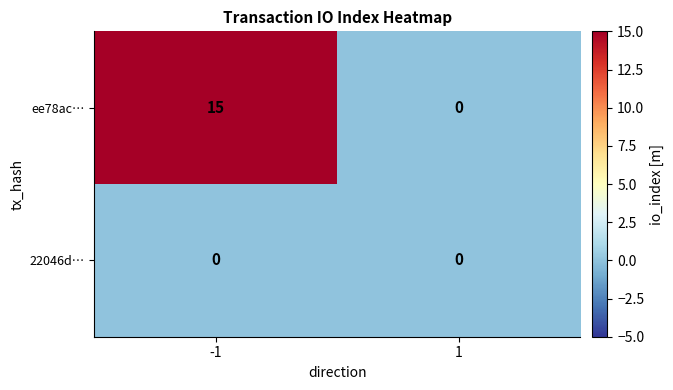

List the series in order of their peak value, highest first.

ee78ac…, 22046d…